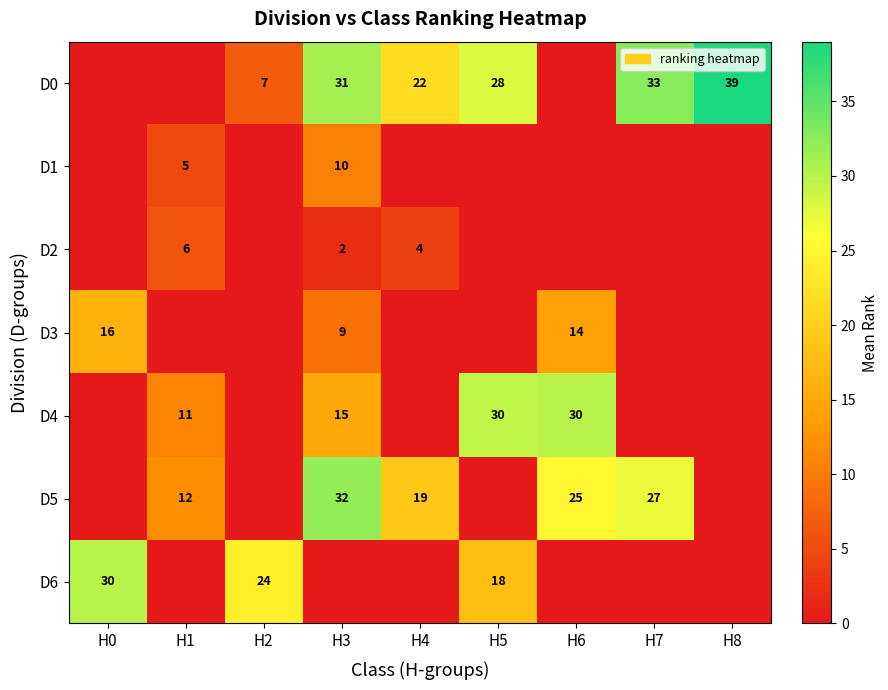

Which has a higher value, H1 or H0?

H1